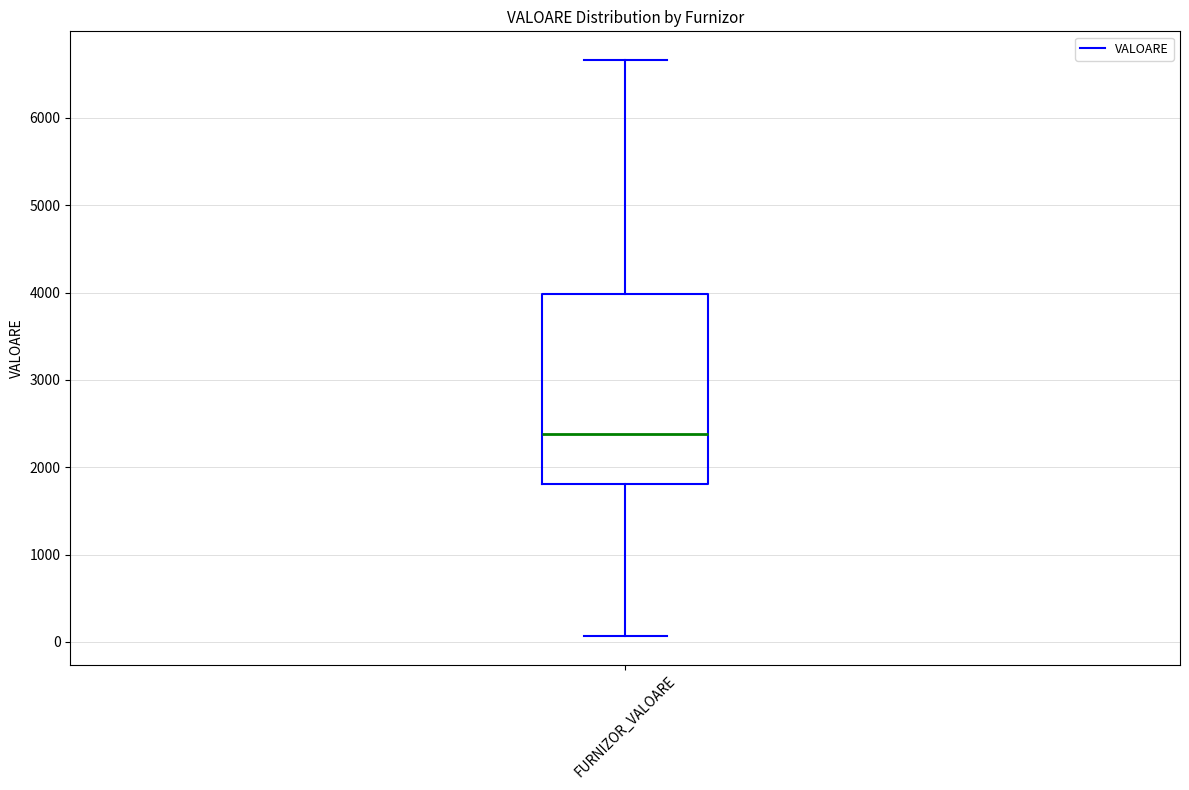

Transcribe this box plot: give where the median line is, the range the box spans, and where the two whiskers end, as read against the y-axis. The values are not printed on the chart, so give them approximately, as read against the axis.

median 2400, box 1800 to 4000, whiskers 100 to 6700